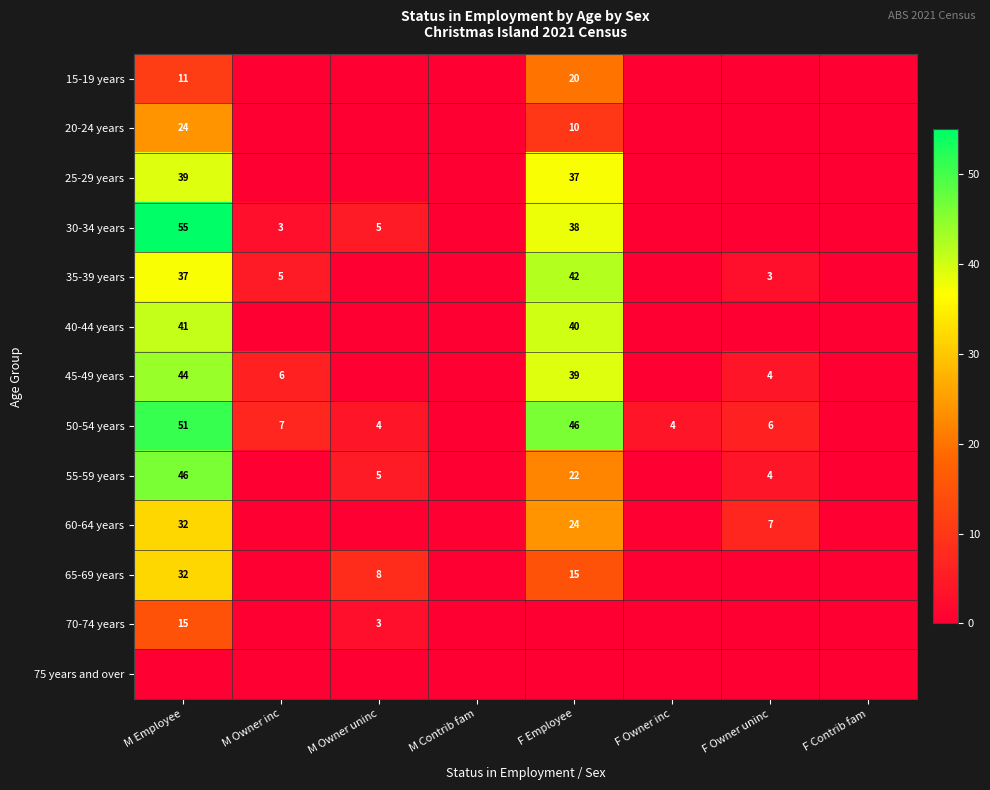

True or false: 20-24 years has a value of 10 at F Employee.

True